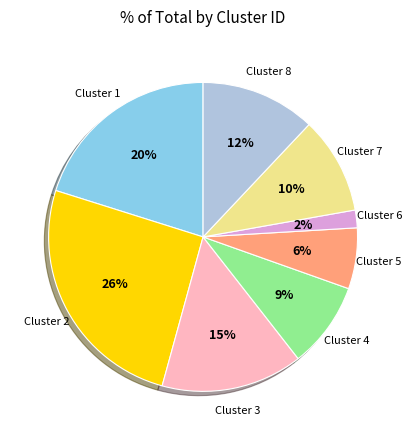

To the nearest percent, what is the average slice percentage?

12%